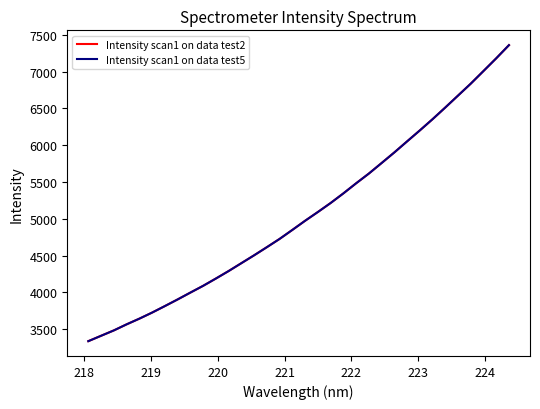

What is the label of the 8th point from the left?

224